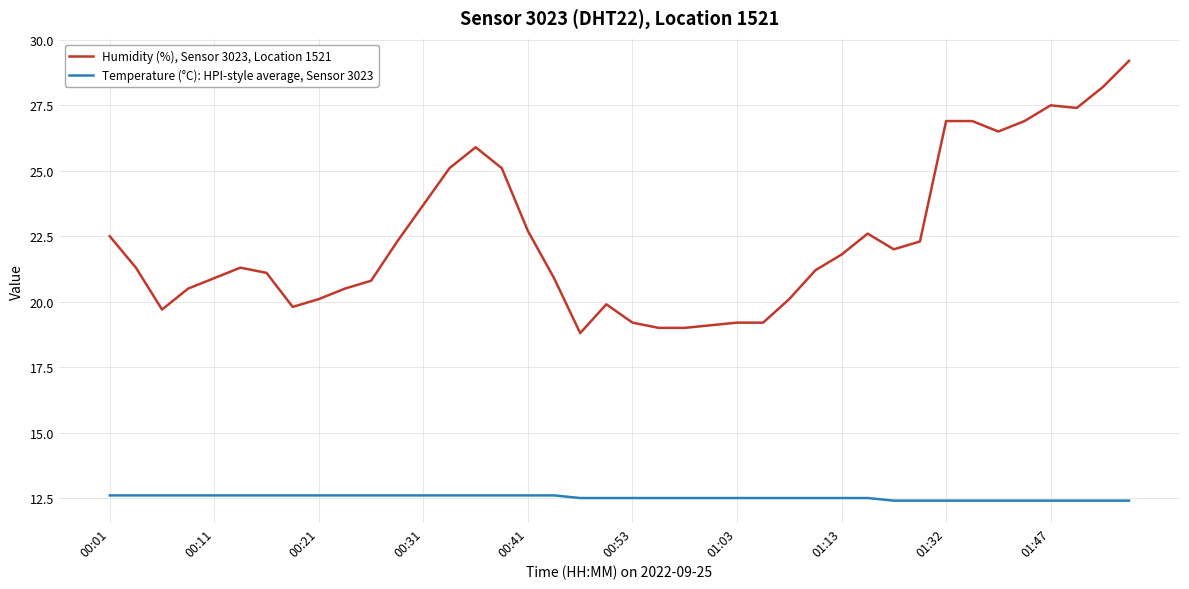

What is the greatest value displayed?

29.2